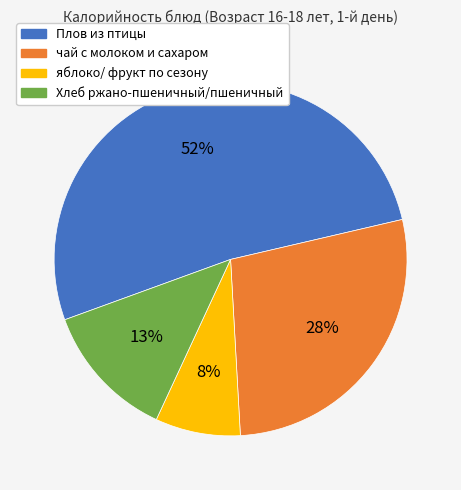

Do Хлеб ржано-пшеничный/пшеничный and чай с молоком и сахаром together represent more than half of the pie?

No